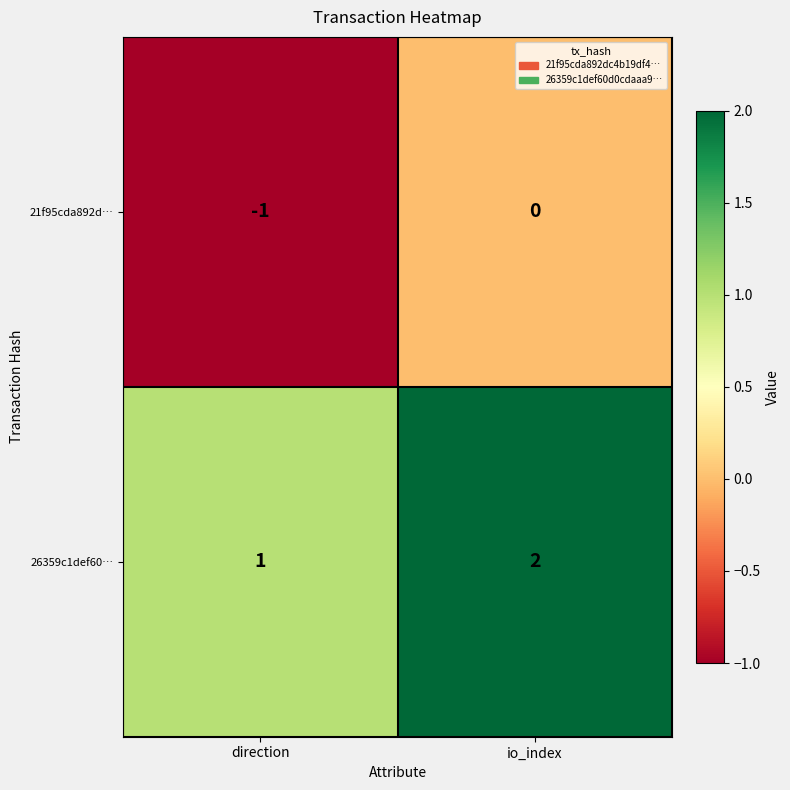

At which label is 26359c1def60… closest to 1?

direction